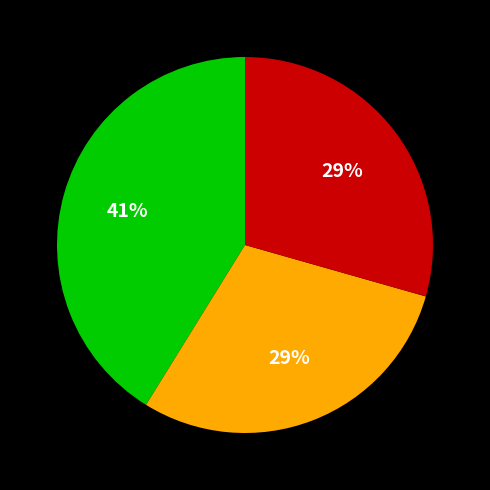

Is there any slice that represents more than half of the pie?

No